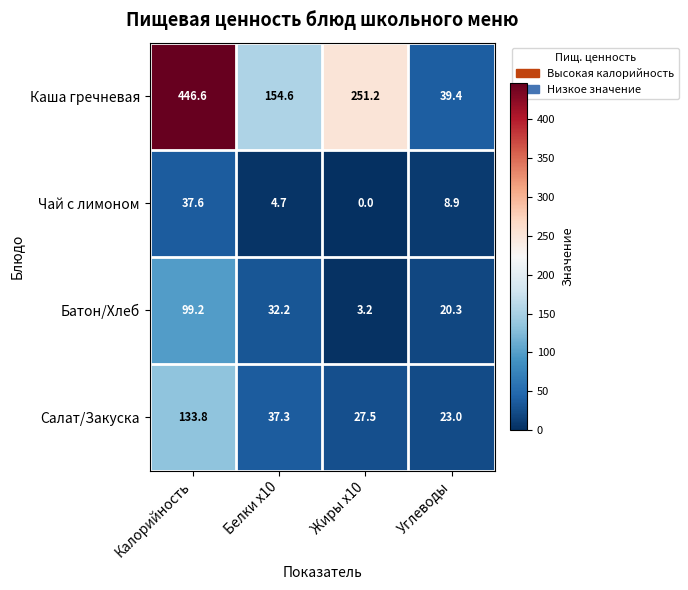

At which category is the sum across all series the highest?

Калорийность